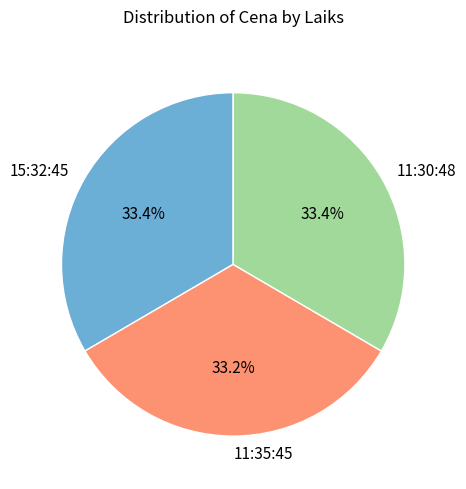

Count the number of slices in the pie.

3